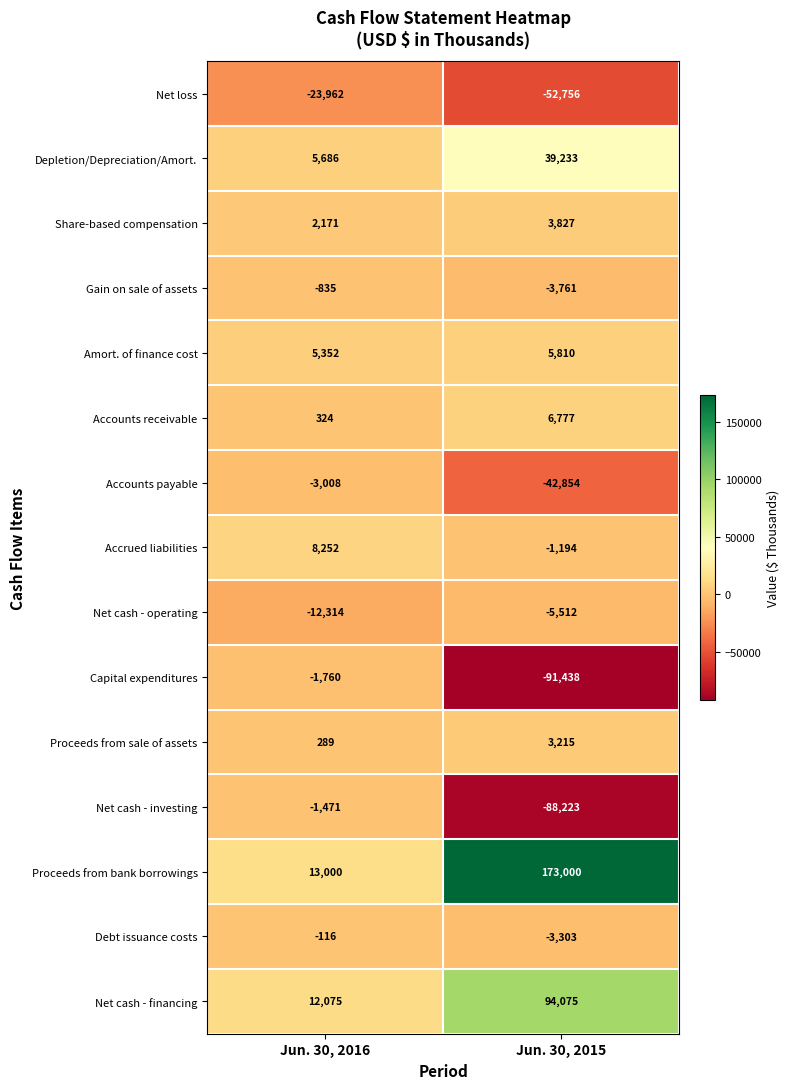

Which series has the largest range (max minus min)?

Proceeds from bank borrowings